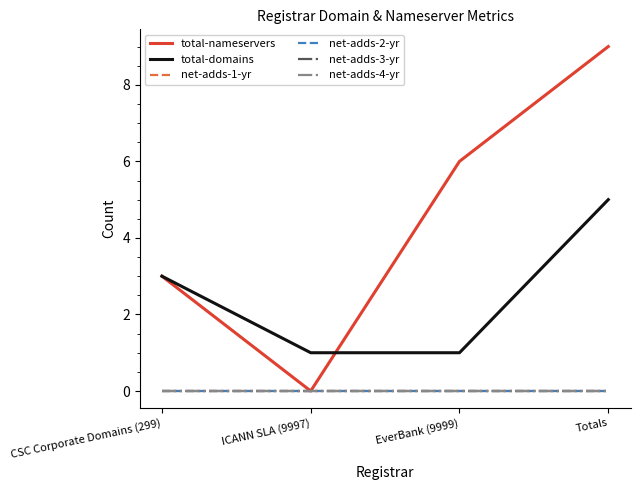

What is the difference between the total-nameservers values at ICANN SLA (9997) and CSC Corporate Domains (299)?

3